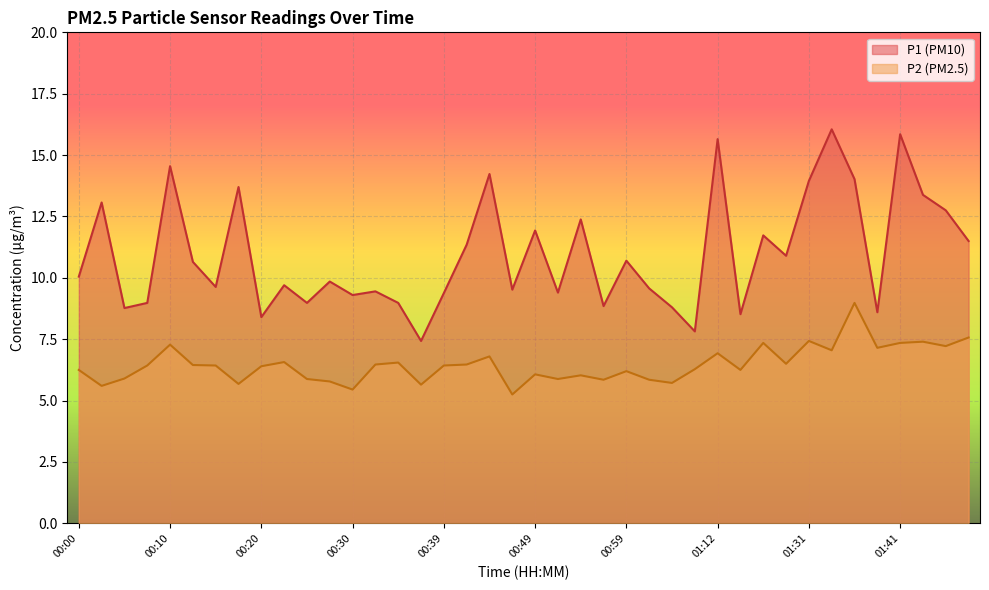

At which label does P1 reach its peak?

01:33